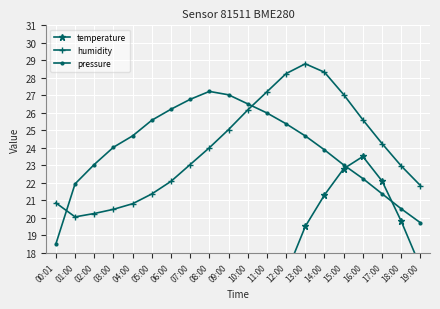

Which series has the widest spread of values?

temperature